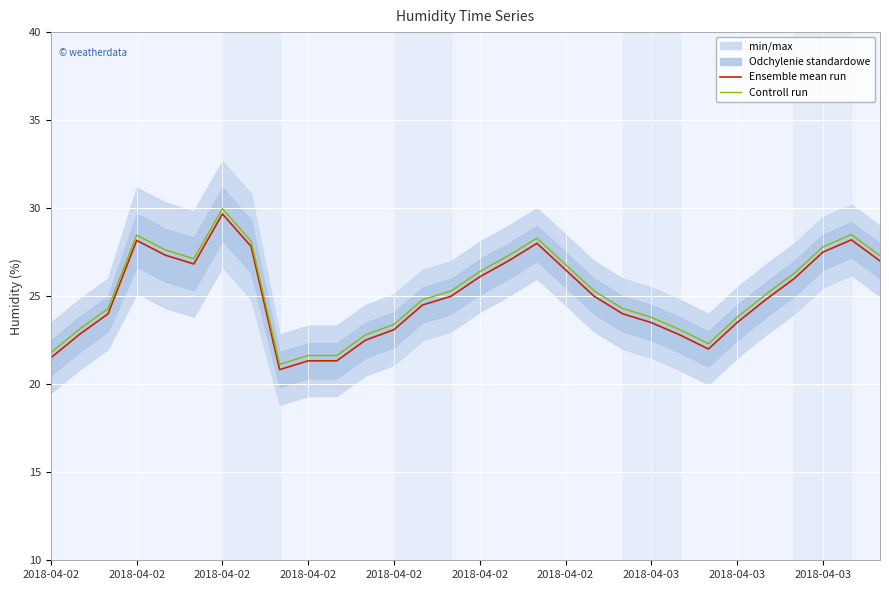

What is the label of the 29th point from the left?

28